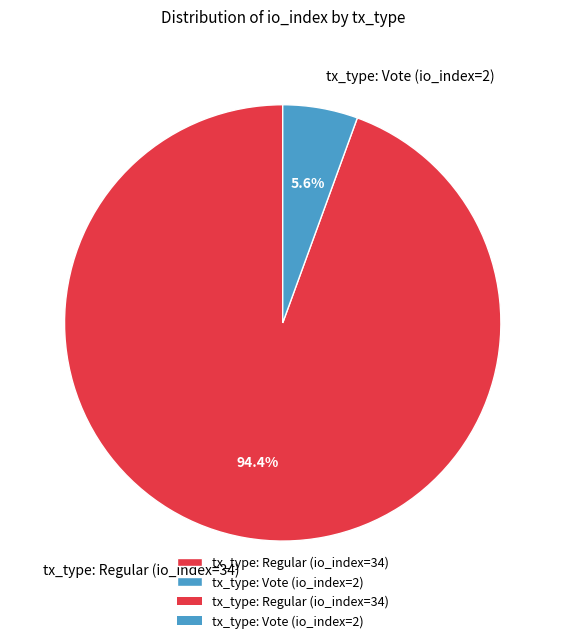

To the nearest percent, what is the combined percentage of tx_type: Vote (io_index=2) and tx_type: Regular (io_index=34)?

100%